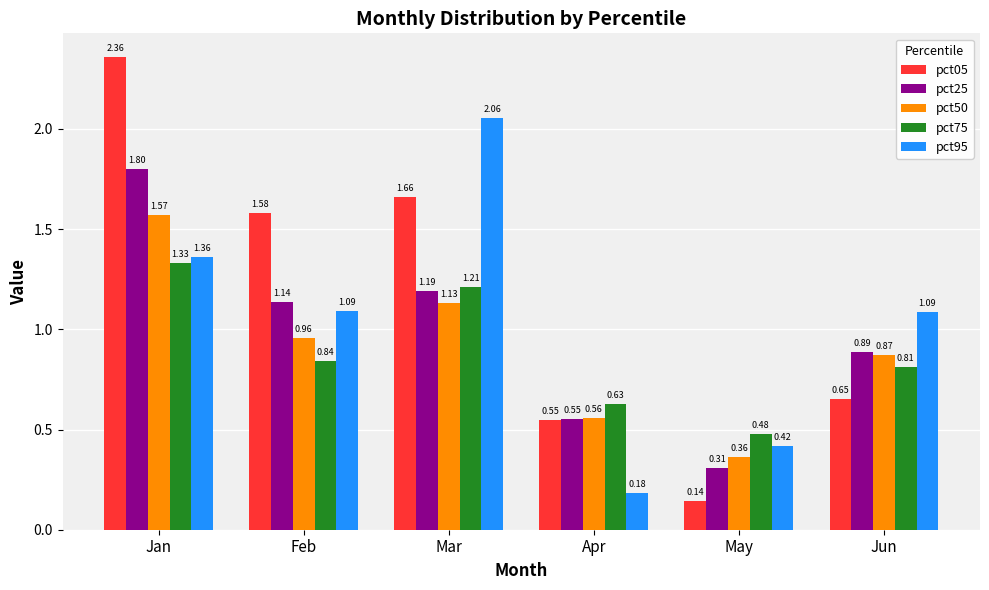

Which label corresponds to the smallest value in the chart?

May